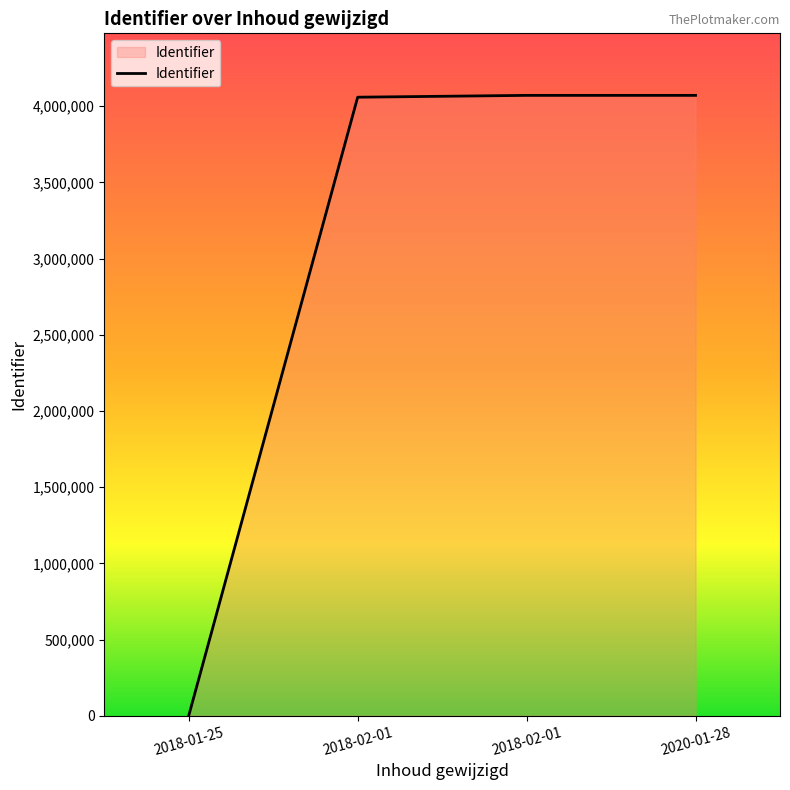

What is the difference between the values at 2018-02-01 and 2018-02-01?

12008